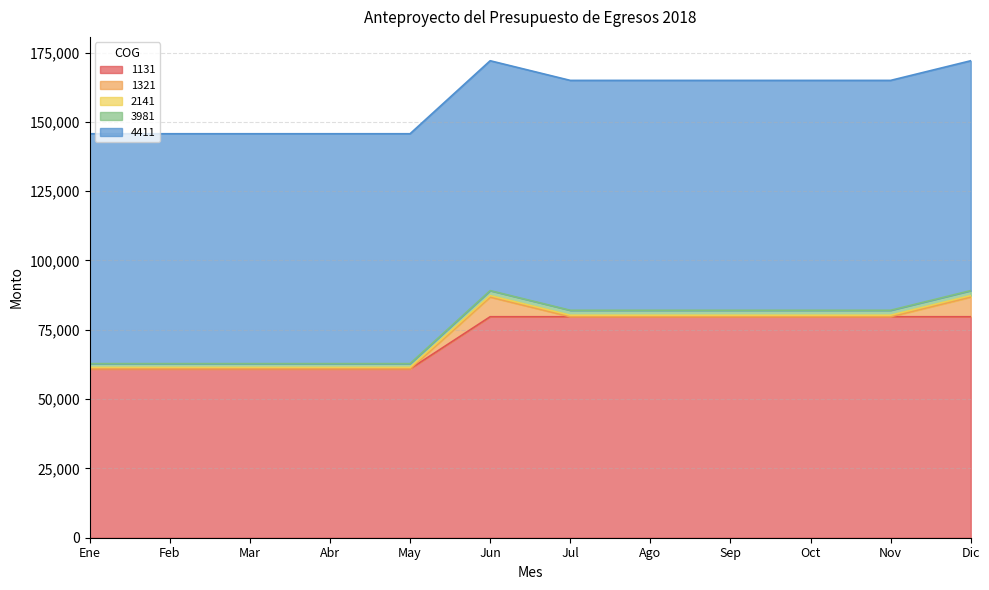

At how many categories does at least one series exceed 45719?

12